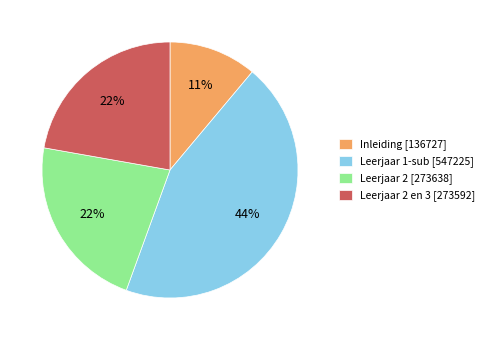

What is the smallest slice in the pie chart?

Inleiding [136727]